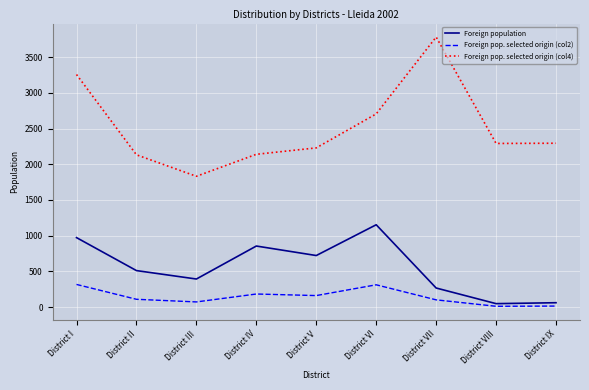

Does the chart have visible grid lines?

Yes